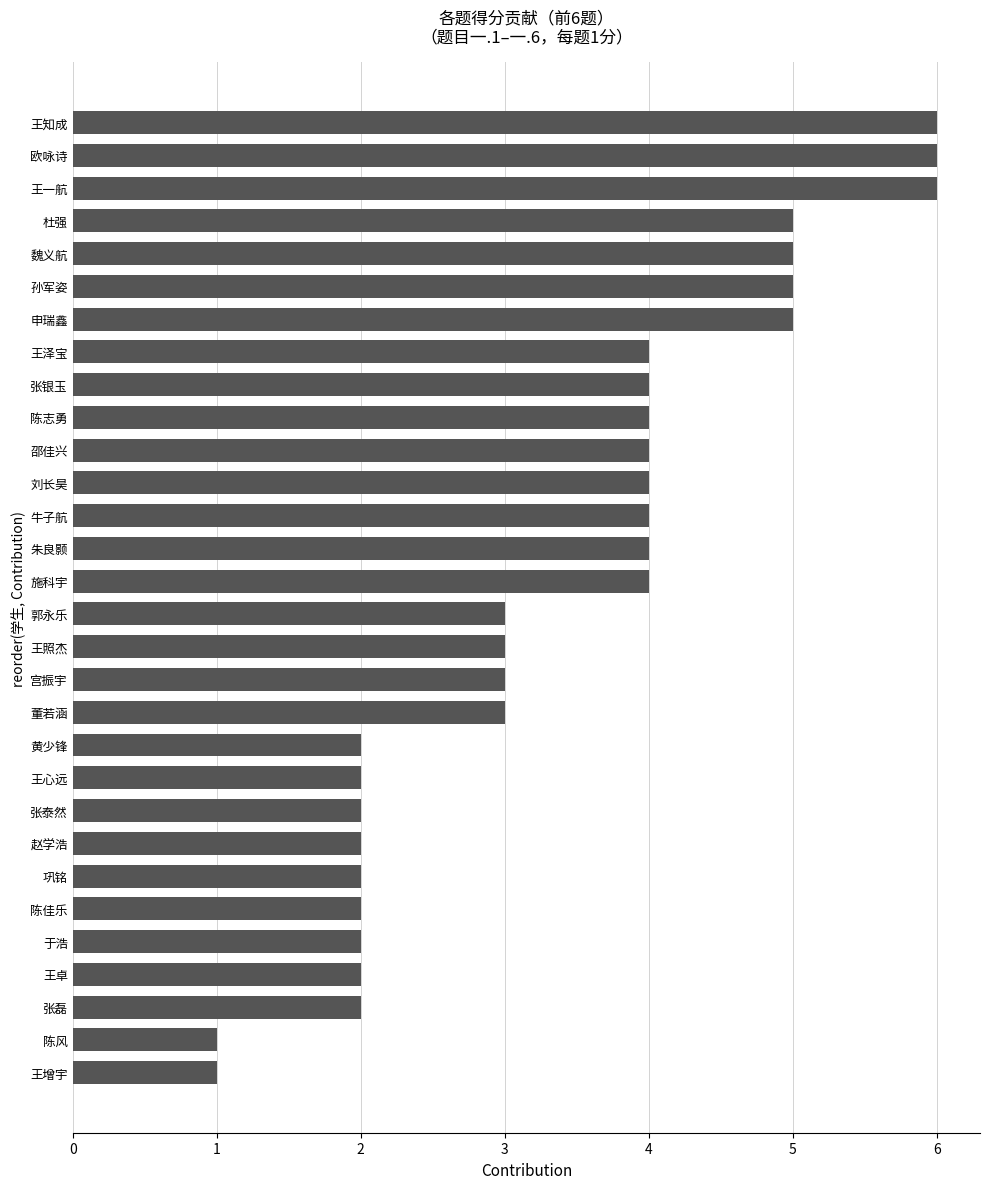

Reading bottom to top, list all the values displayed in this chart.

1	1	2	2	2	2	2	2	2	2	2	3	3	3	3	4	4	4	4	4	4	4	4	5	5	5	5	6	6	6